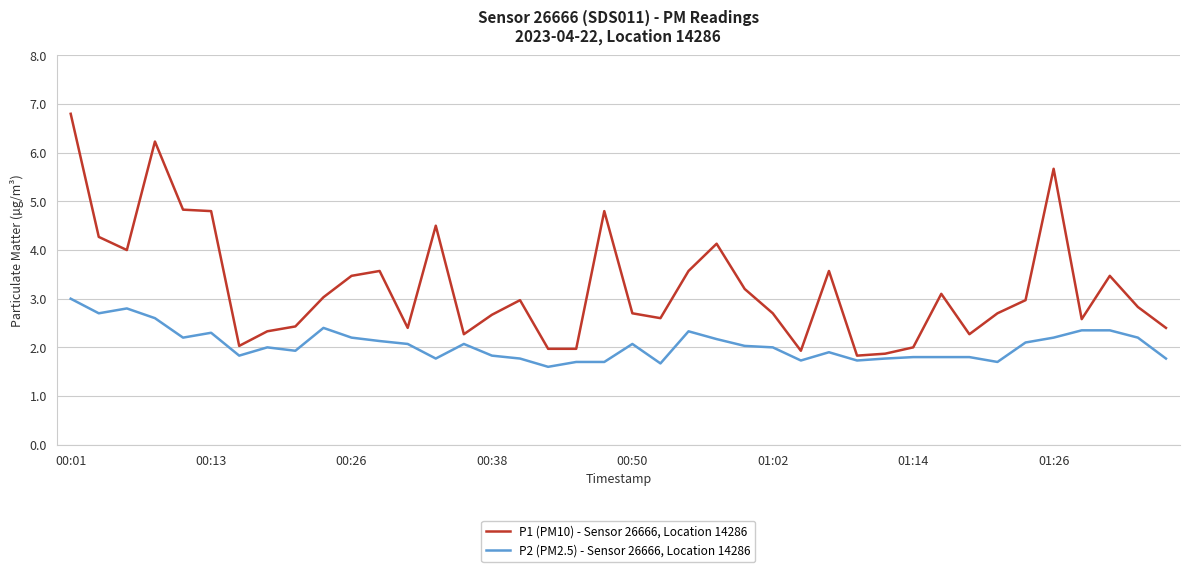

True or false: P2 (PM2.5) - Sensor 26666, Location 14286 and P1 (PM10) - Sensor 26666, Location 14286 cross at least once.

False